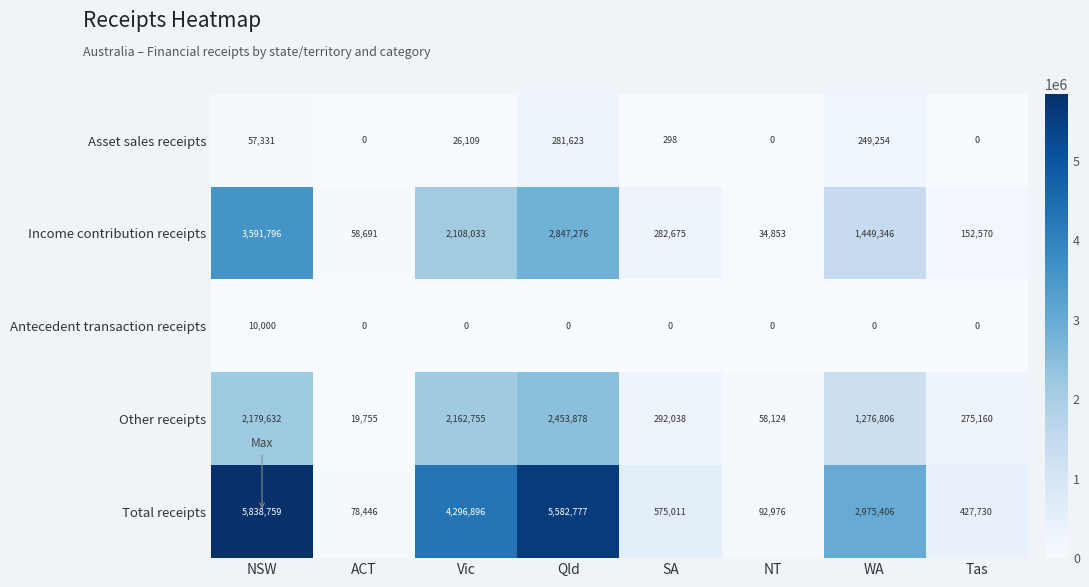

What is the spread (max minus min) of values at WA?

2975406